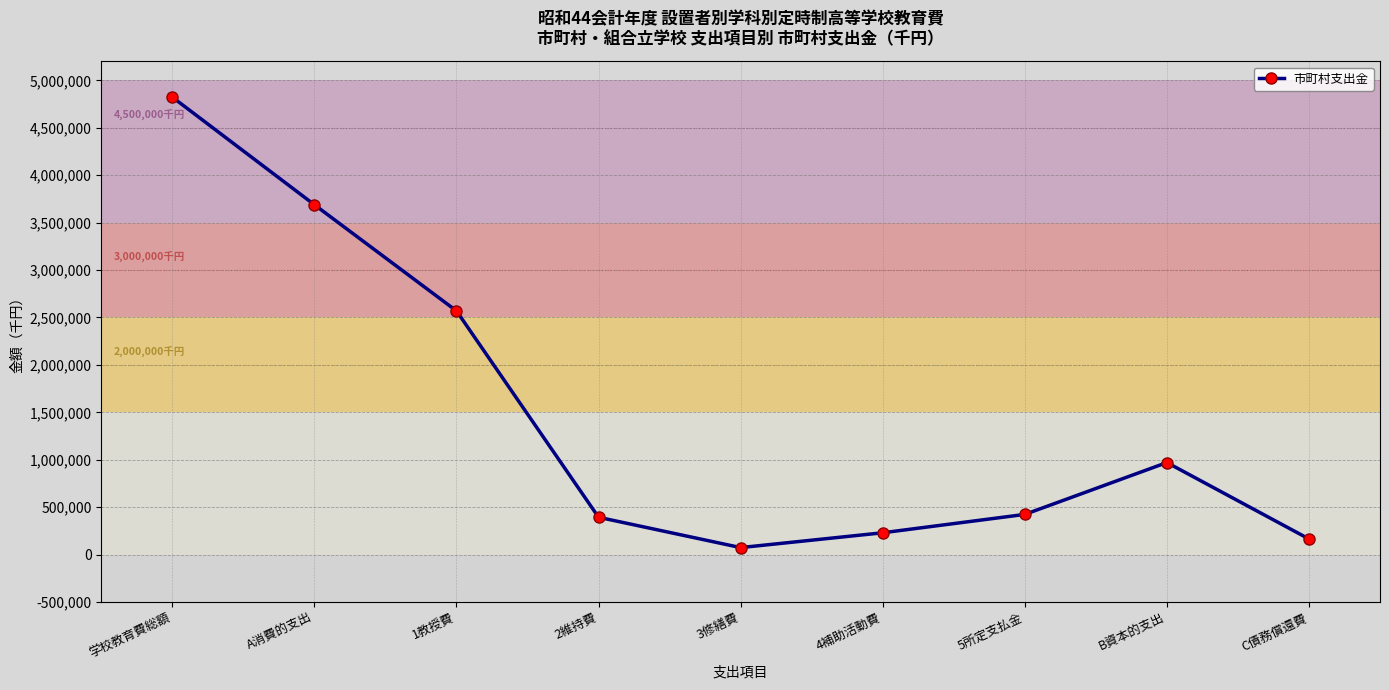

Reading right to left, extract all data points from this chart.

C債務償還費=164507	B資本的支出=970282	5所定支払金=423301	4補助活動費=229675	3修繕費=73380	2維持費=393212	1教授費=2569442	A消費的支出=3689010	学校教育費総額=4823799